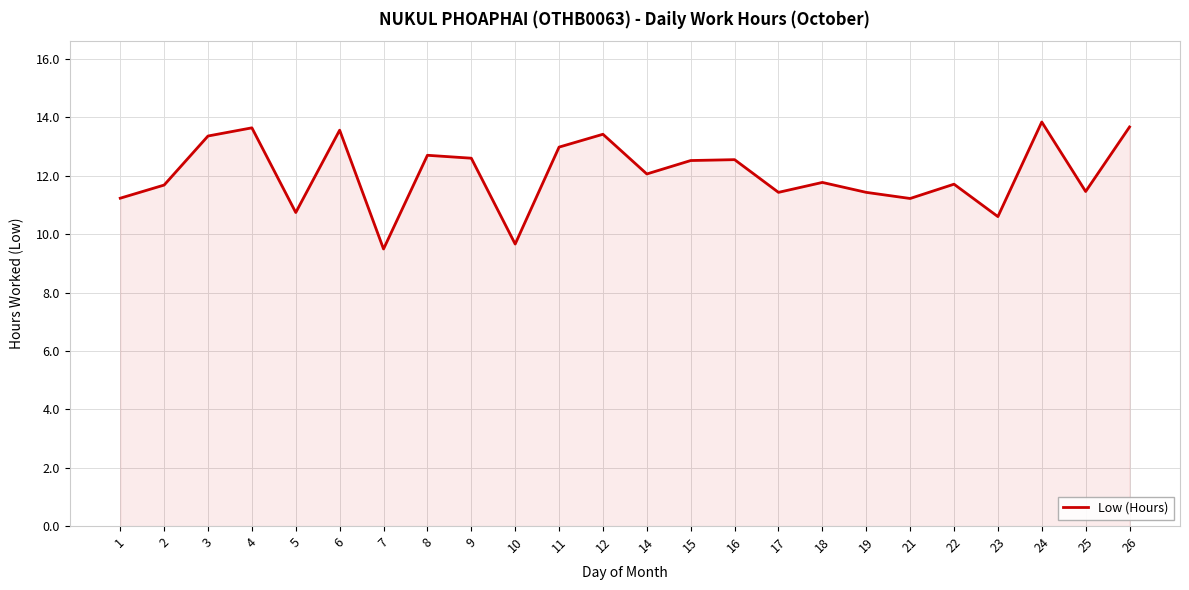

What is the approximate value at 15?

12.5